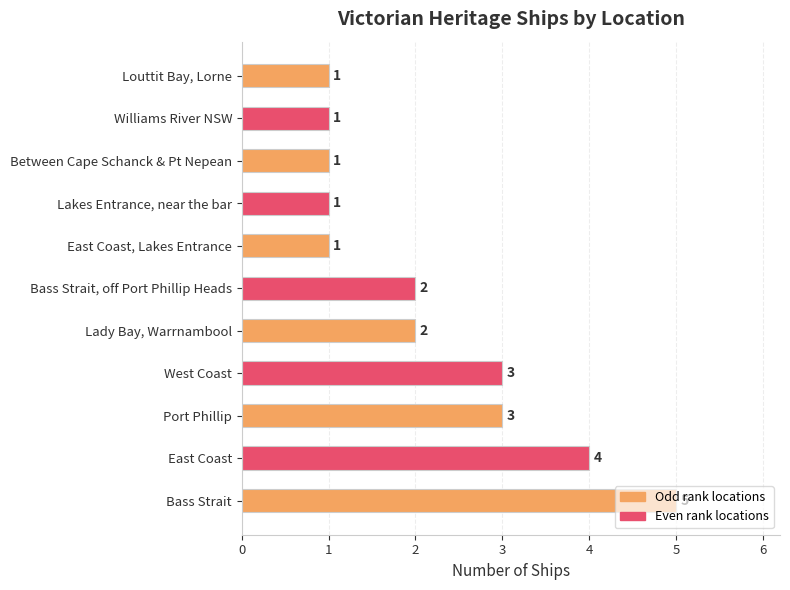

Which label corresponds to the smallest value in the chart?

Lakes Entrance, near the bar